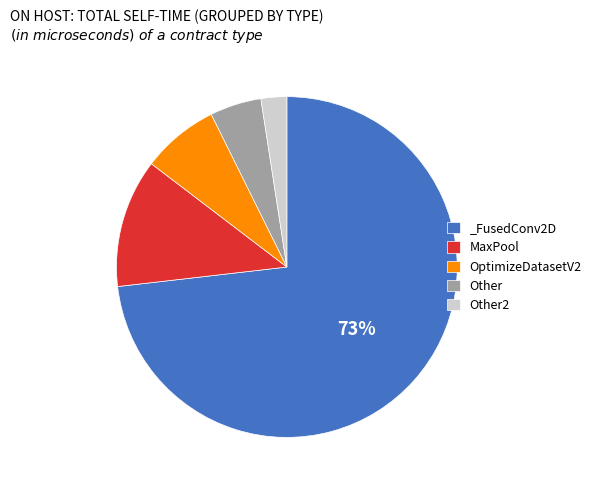

Which slice represents more than half of the pie?

_FusedConv2D